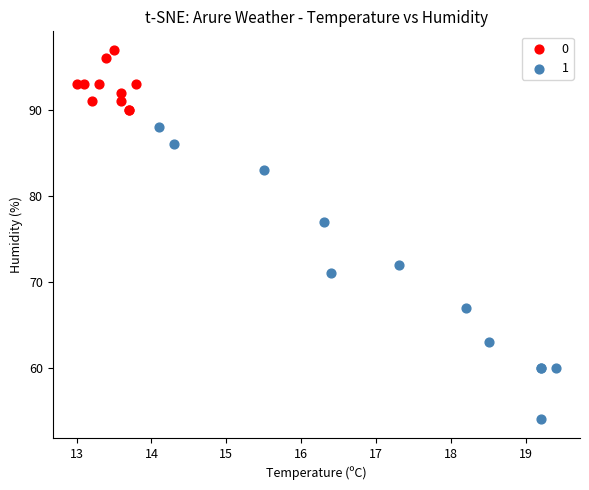

Which series has the widest spread of Y values?

1